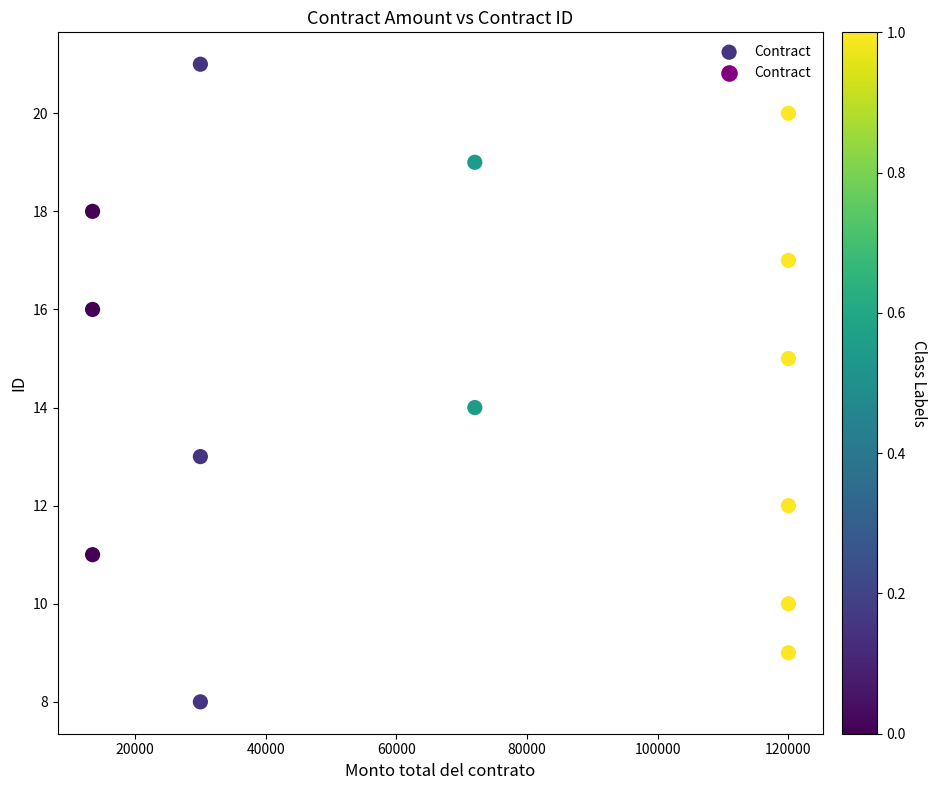

What is the range of Y values (max minus min)?

13